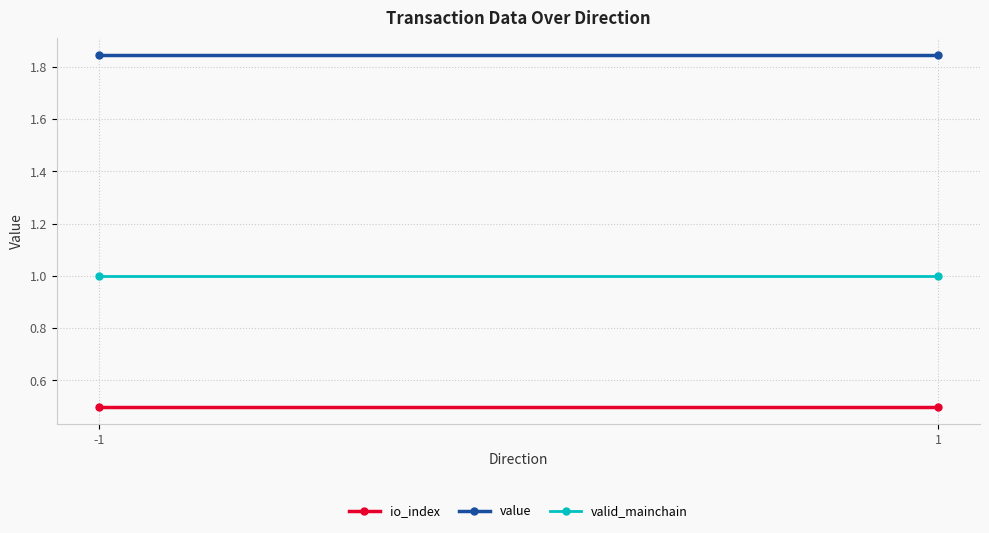

The value of valid_mainchain at 1 is 1.0. True or false?

True